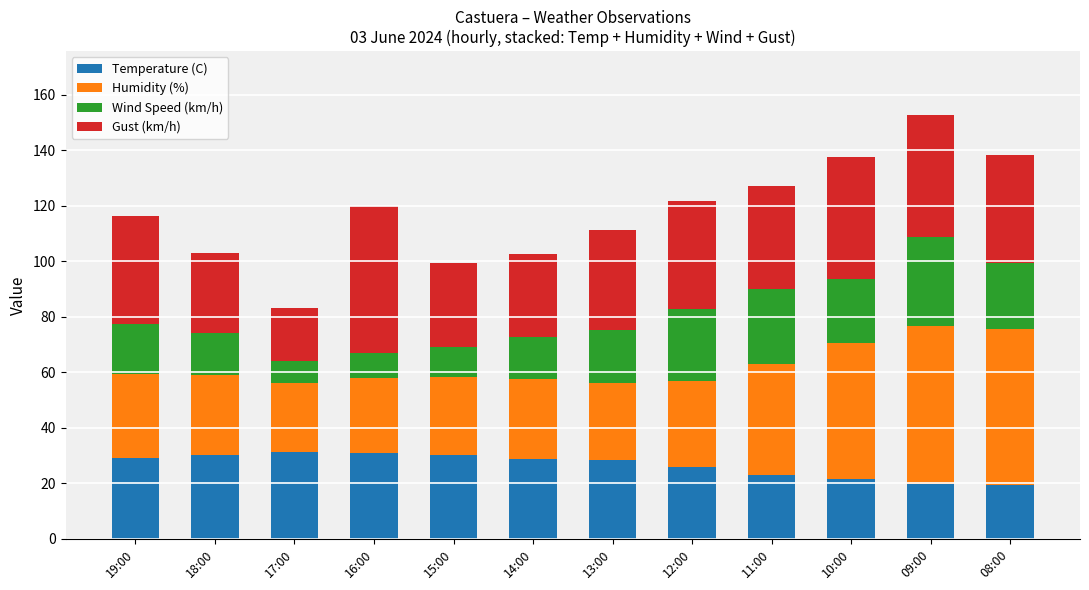

What is the lowest value of the Temperature (C) series?

19.4